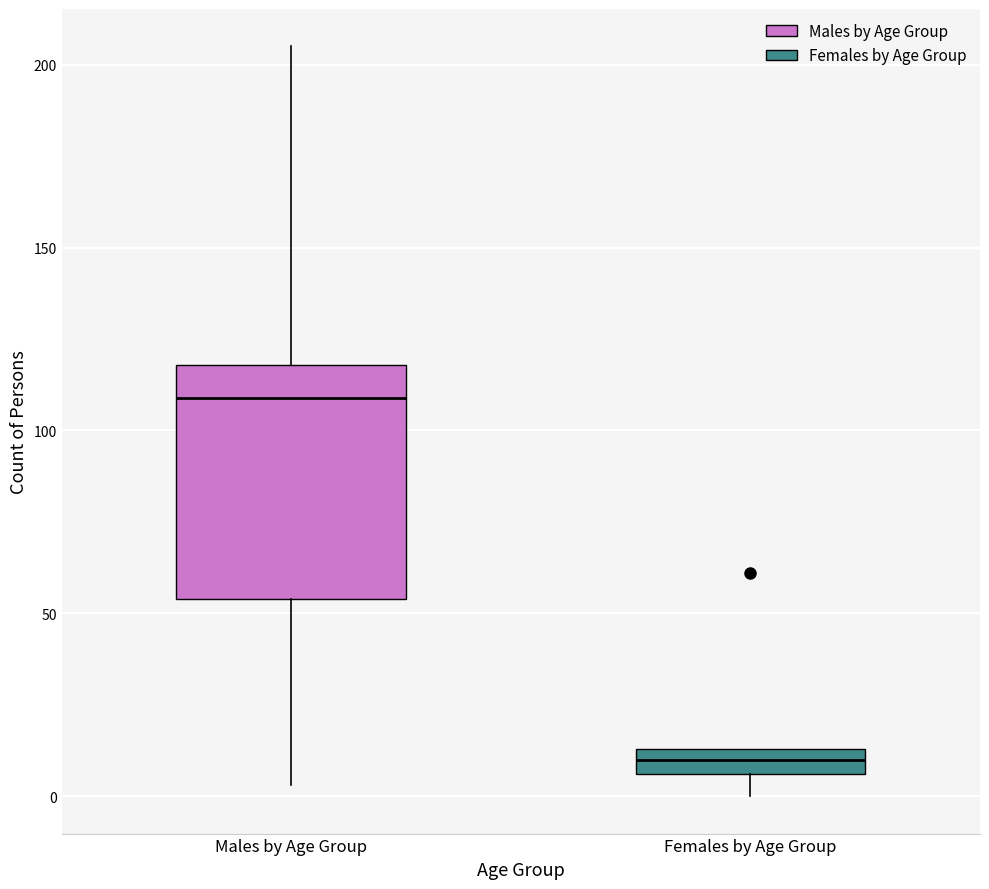

Which box's median line is the highest?

Males by Age Group